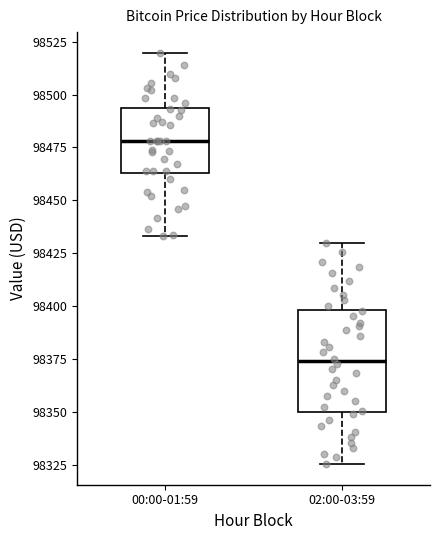

Reading left to right, transcribe this box plot: for each box, give where its median line is, the range the box spans, and where its two whiskers end, as read against the y-axis. The values are not printed on the chart, so give them approximately, as read against the axis.

00:00-01:59: median 98480, box 98465 to 98495, whiskers 98435 to 98520
02:00-03:59: median 98375, box 98350 to 98400, whiskers 98325 to 98430